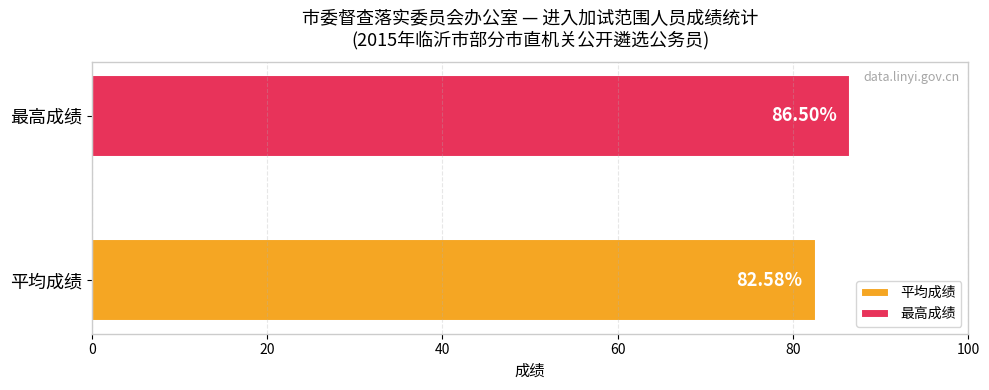

Which series has the widest spread of values?

平均成绩